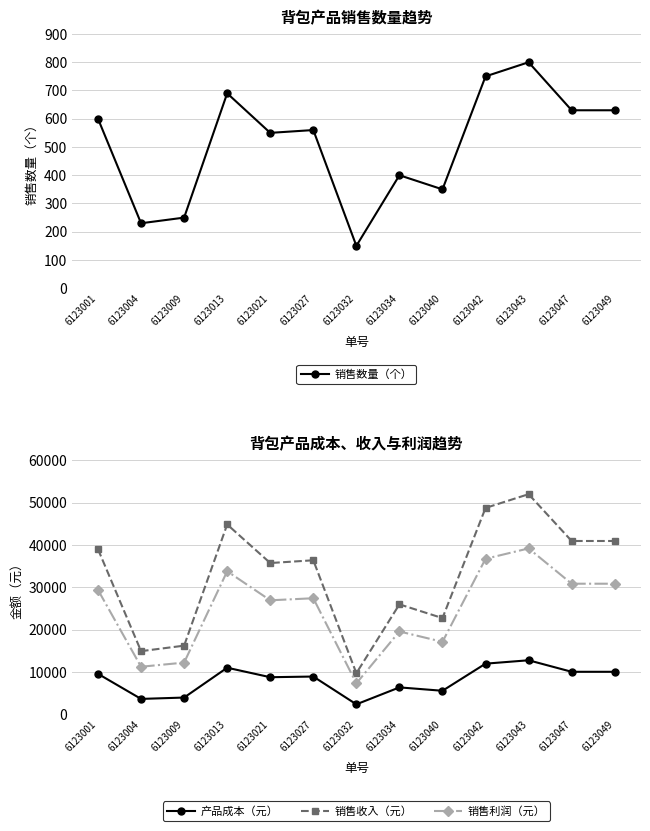

True or false: 销售数量（个） and 产品成本（元） intersect in this chart.

False